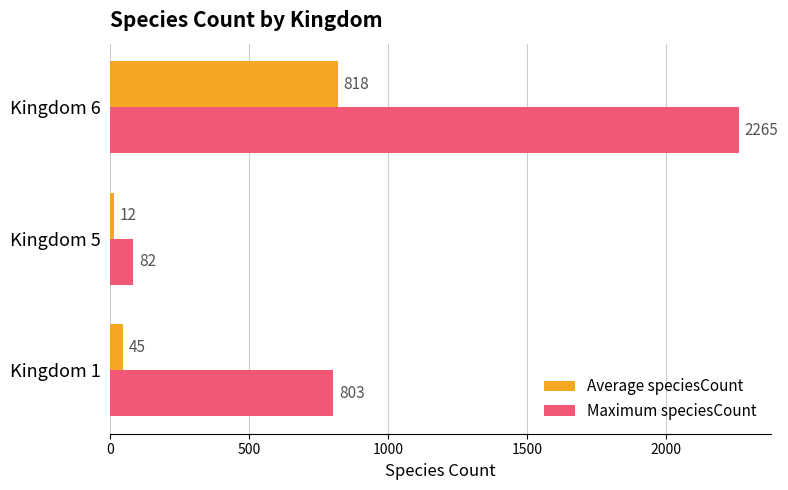

Is it true that Average speciesCount equals 818 at Kingdom 6?

True